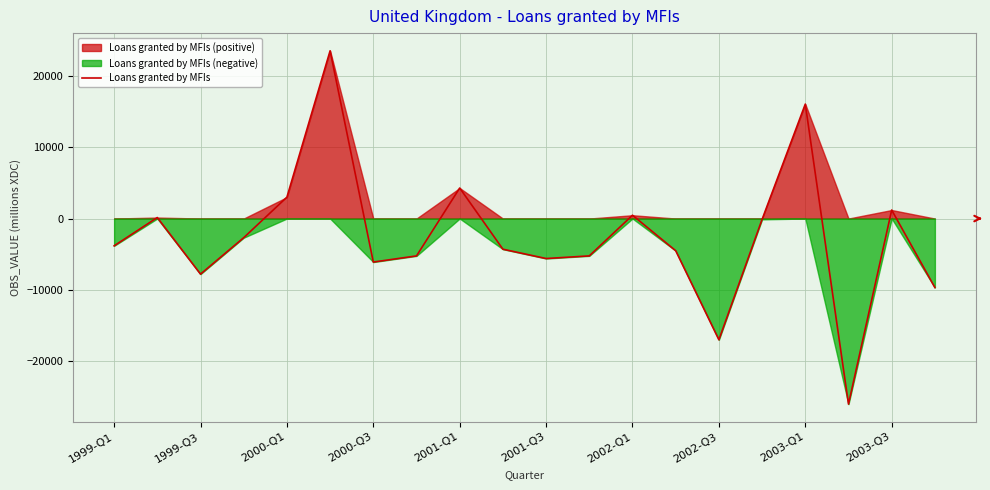

How many lines are shown in the chart?

1